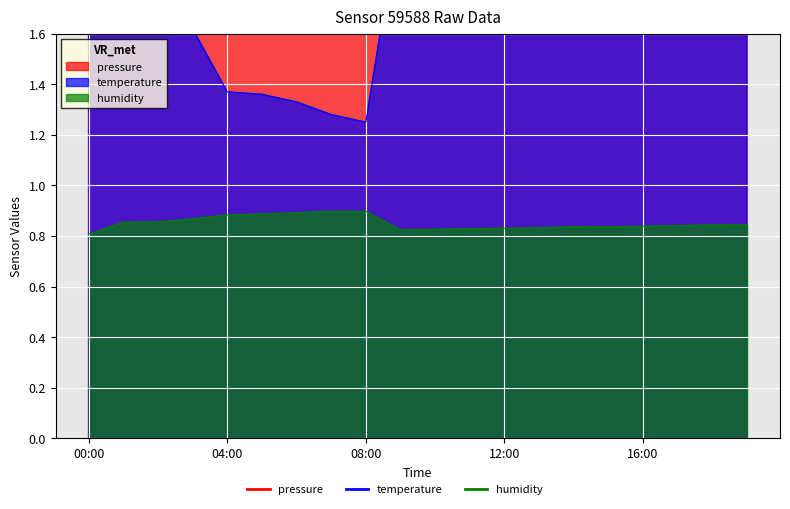

At which label does humidity reach its peak?

07:00